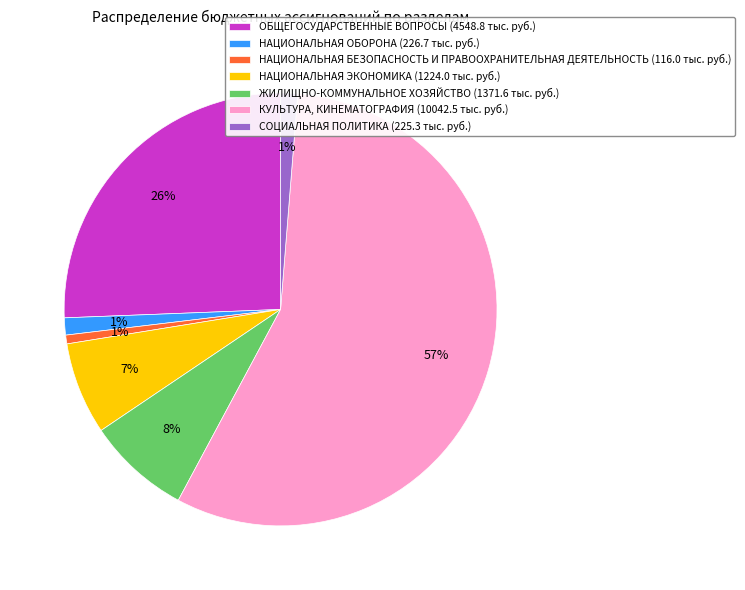

Between ОБЩЕГОСУДАРСТВЕННЫЕ ВОПРОСЫ (4548.8 тыс. руб.) and НАЦИОНАЛЬНАЯ ОБОРОНА (226.7 тыс. руб.), which is larger?

ОБЩЕГОСУДАРСТВЕННЫЕ ВОПРОСЫ (4548.8 тыс. руб.)